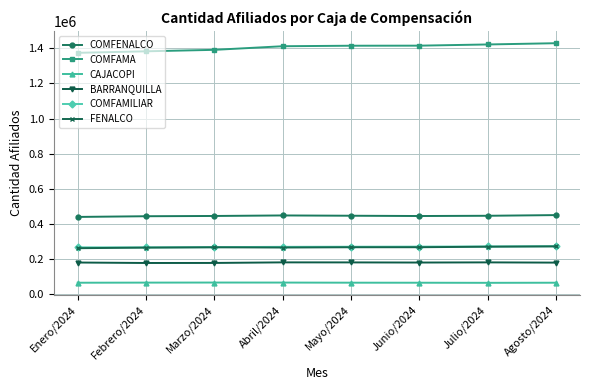

True or false: BARRANQUILLA has more than 0 interior local peaks.

True